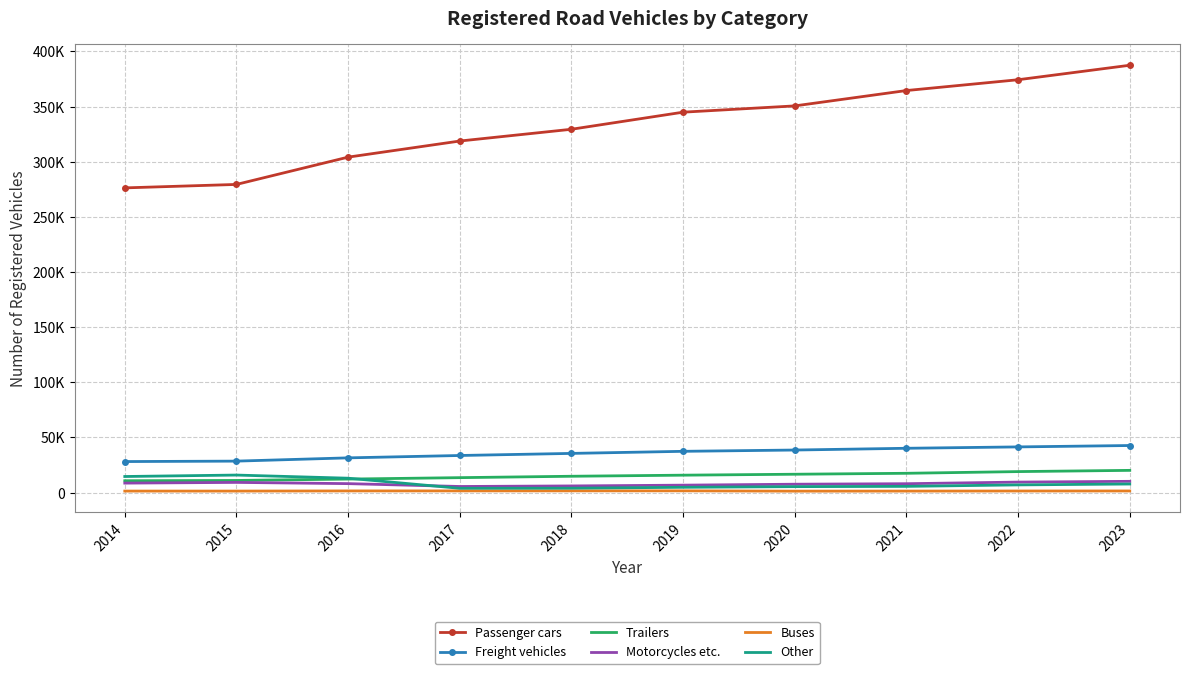

At how many categories does at least one series exceed 216198?

10